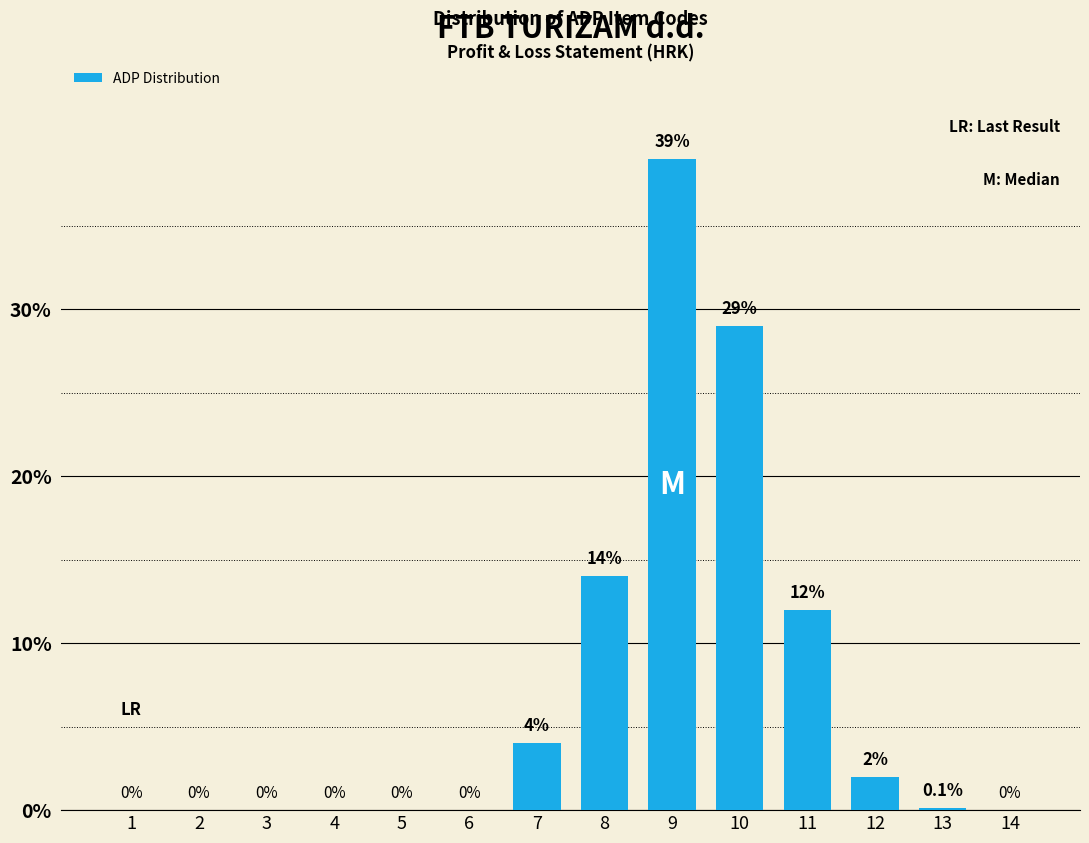

Reading left to right, transcribe all the data shown in this chart.

1=0.0	2=0.0	3=0.0	4=0.0	5=0.0	6=0.0	7=4.0	8=14.0	9=39.0	10=29.0	11=12.0	12=2.0	13=0.1	14=0.0